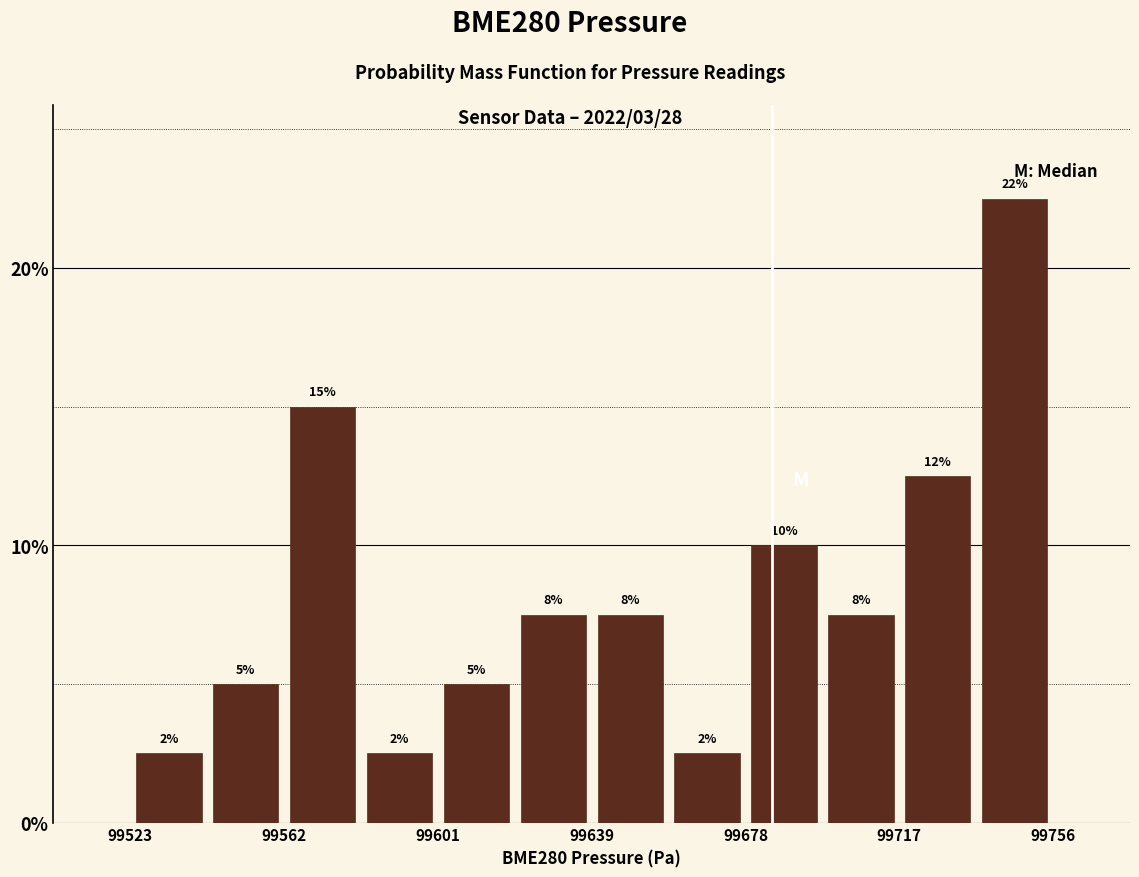

Read against the x-axis, roughly where is the centre of the tallest bar?

99745